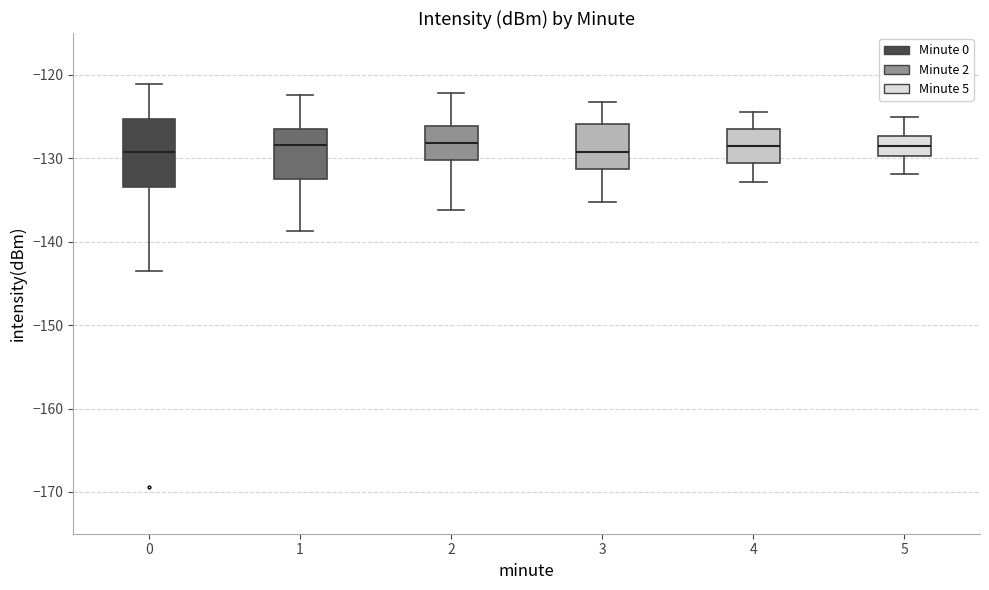

Reading left to right, transcribe this box plot: for each box, give where its median line is, the range the box spans, and where its two whiskers end, as read against the y-axis. The values are not printed on the chart, so give them approximately, as read against the axis.

0: median -129, box -134 to -125, whiskers -144 to -121
1: median -128, box -133 to -127, whiskers -139 to -122
2: median -128, box -130 to -126, whiskers -136 to -122
3: median -129, box -131 to -126, whiskers -135 to -123
4: median -129, box -131 to -127, whiskers -133 to -124
5: median -128, box -130 to -127, whiskers -132 to -125